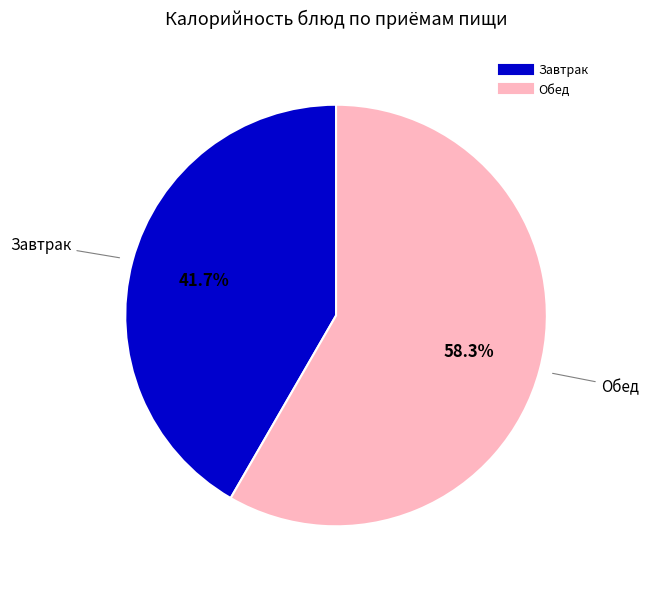

Does any single category account for the majority?

Yes